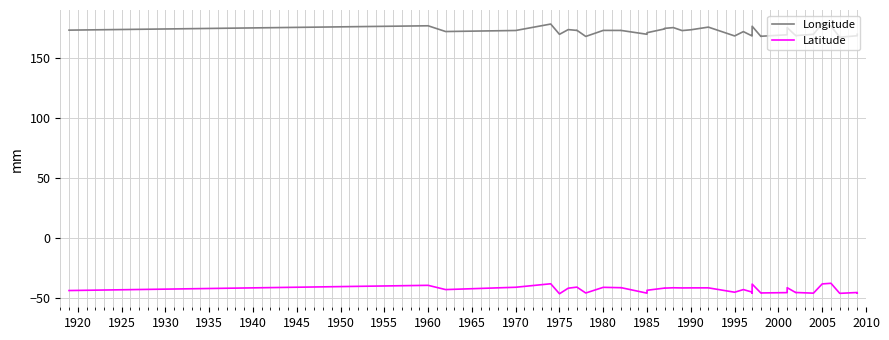

True or false: Longitude has more than 0 interior local peaks.

True